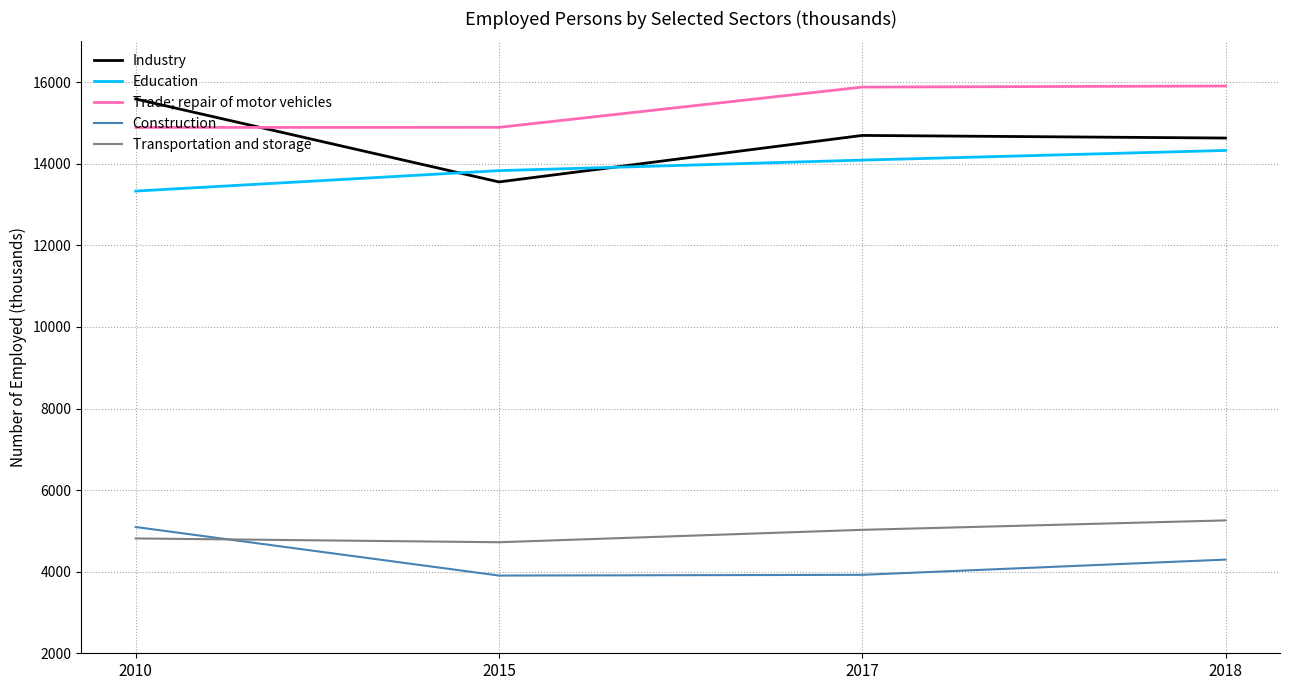

What is the difference between the maximum and minimum values in the Transportation and storage series?

535